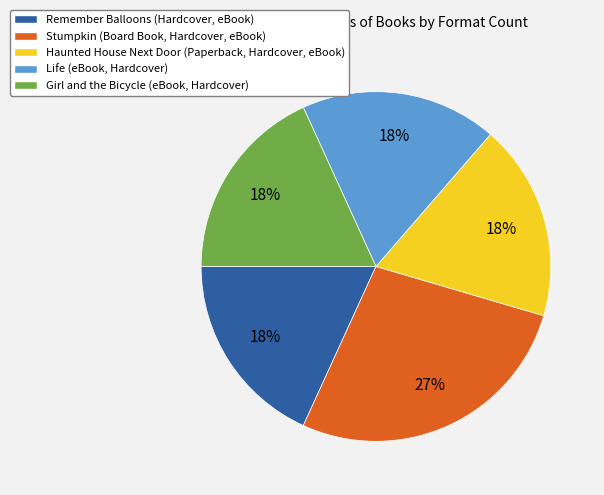

Combined, do Stumpkin (Board Book, Hardcover, eBook) and Remember Balloons (Hardcover, eBook) account for over 50%?

No